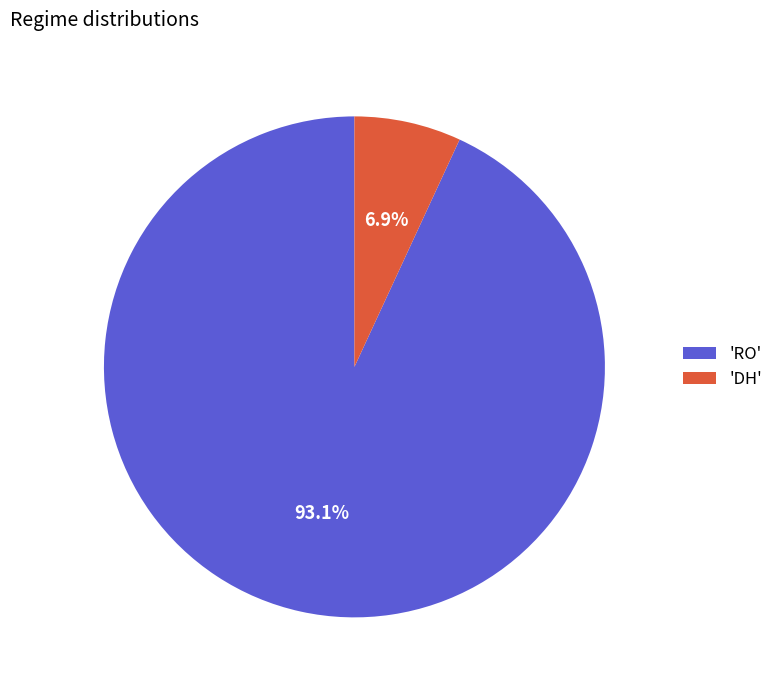

Does 'RO' account for over 50% of the chart?

Yes